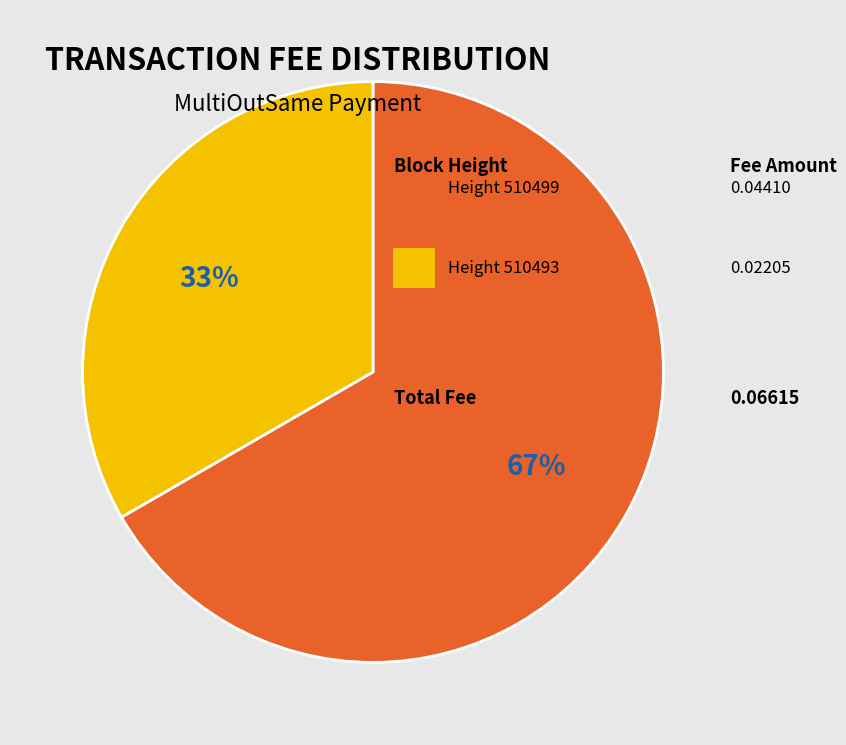

Count the number of slices in the pie.

2